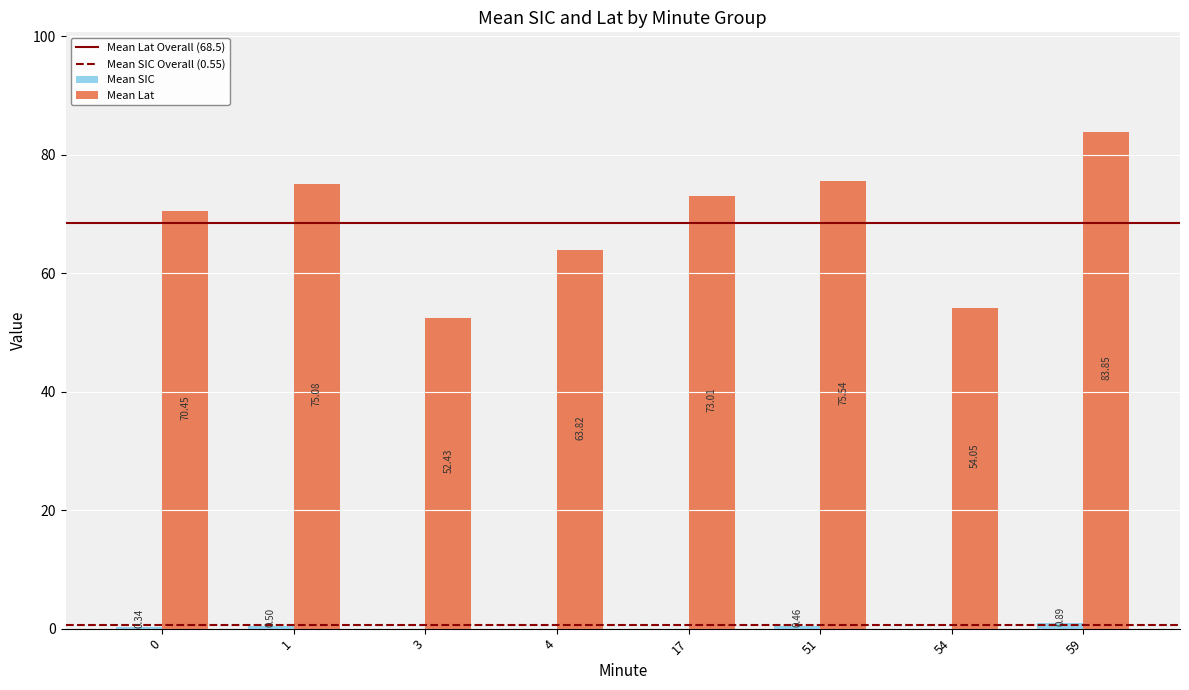

Does the chart contain stacked bars?

No